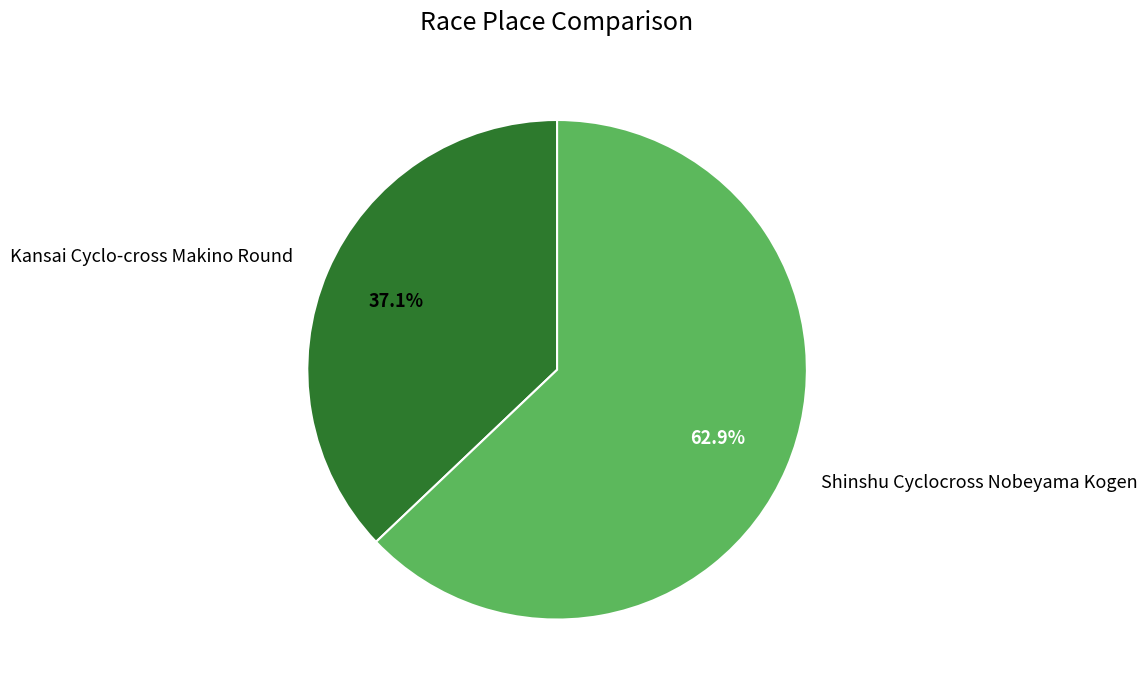

Which has a higher value, Kansai Cyclo-cross Makino Round or Shinshu Cyclocross Nobeyama Kogen?

Shinshu Cyclocross Nobeyama Kogen